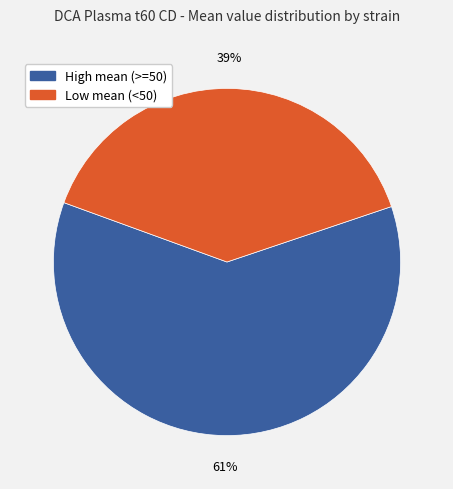

To the nearest percent, what is the combined percentage of High mean (>=50) and Low mean (<50)?

100%